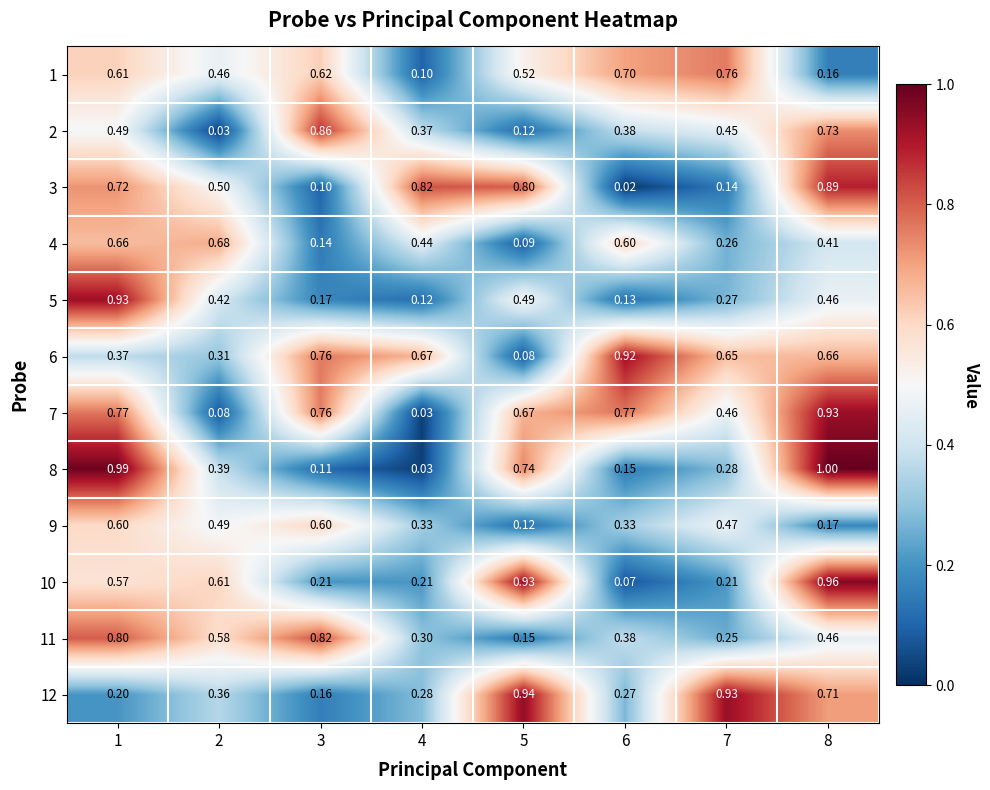

At which category is the sum across all series the highest?

1